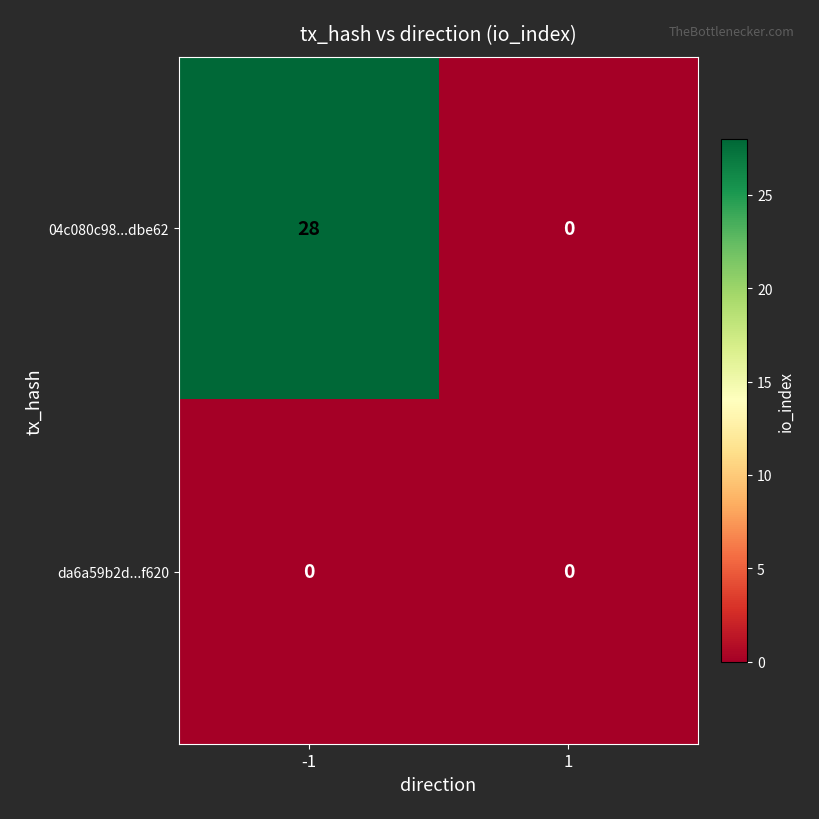

What is the sum of all 04c080c98...dbe62 values?

28